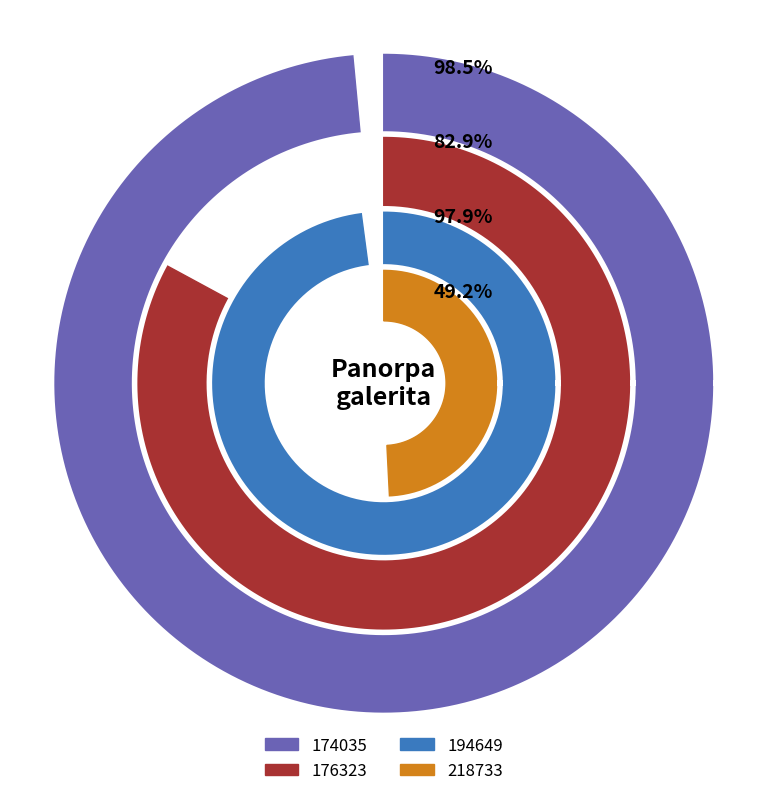

Between 194649 and 176323, which is larger?

194649